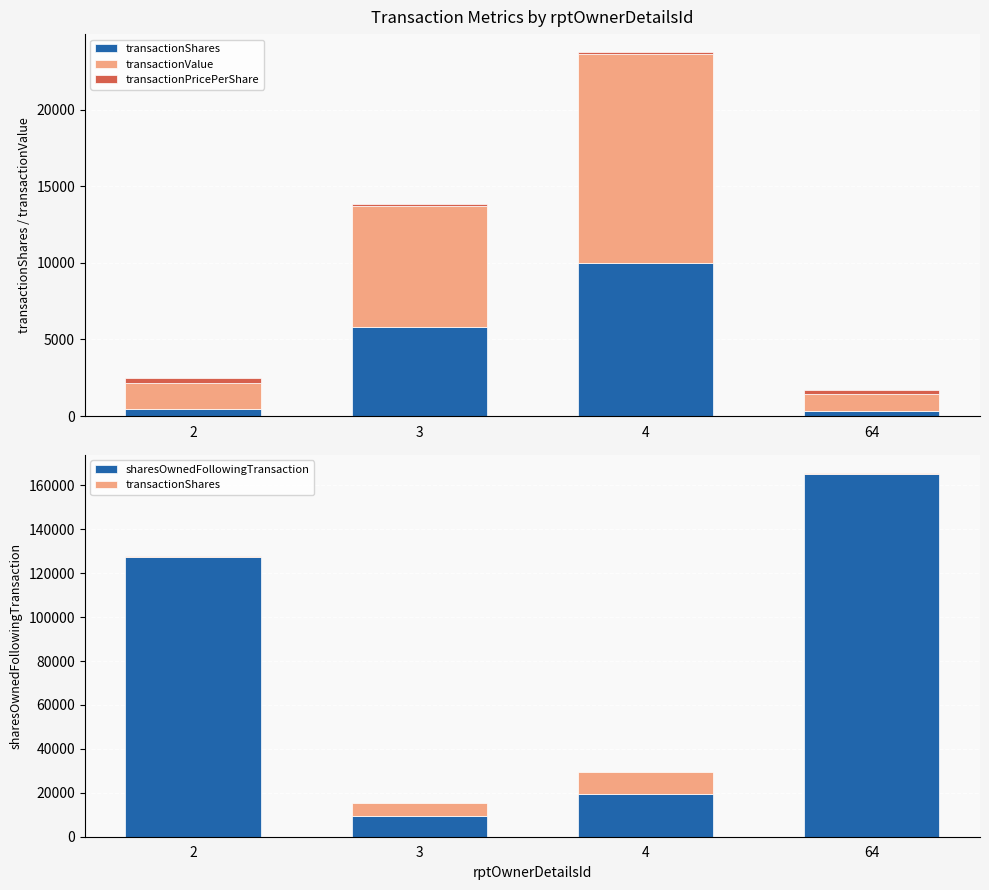

What is the value of the transactionShares bar at the 4th from the left?

348